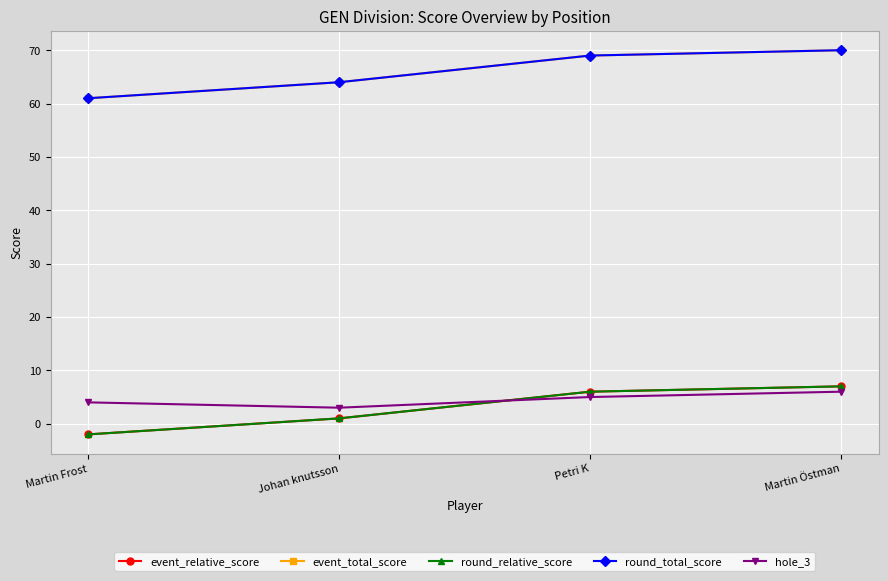

True or false: event_relative_score and round_relative_score cross at least once.

False